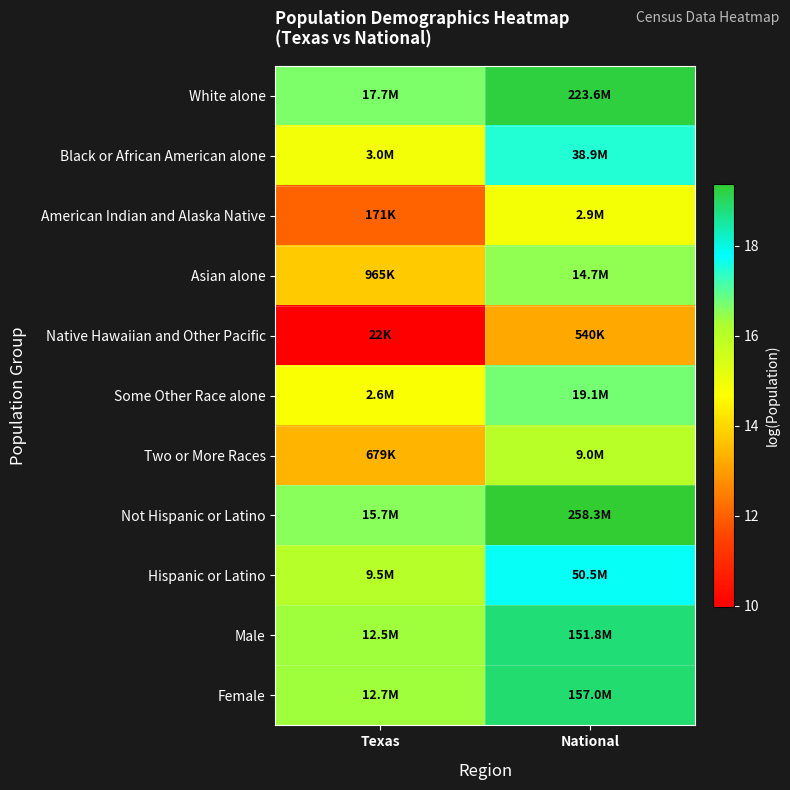

Reading right to left, what are all the values shown in this chart?

White alone: National=19.2	Texas=16.7
Black or African American alone: National=17.5	Texas=14.9
American Indian and Alaska Native: National=14.9	Texas=12.0
Asian alone: National=16.5	Texas=13.8
Native Hawaiian and Other Pacific: National=13.2	Texas=10.0
Some Other Race alone: National=16.8	Texas=14.8
Two or More Races: National=16.0	Texas=13.4
Not Hispanic or Latino: National=19.4	Texas=16.6
Hispanic or Latino: National=17.7	Texas=16.1
Male: National=18.8	Texas=16.3
Female: National=18.9	Texas=16.4